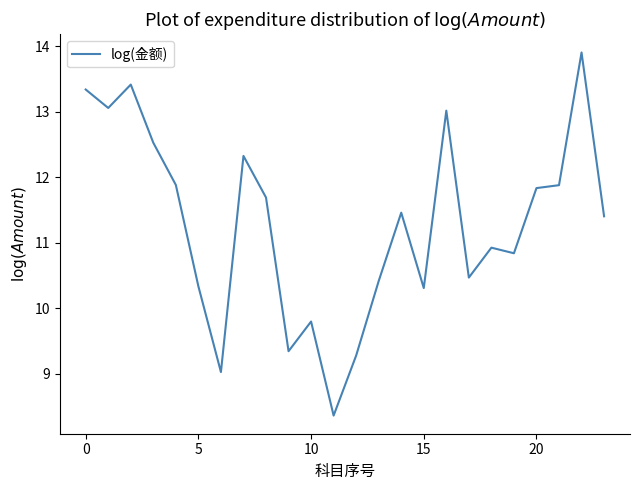

What is the smallest value displayed?

8.4